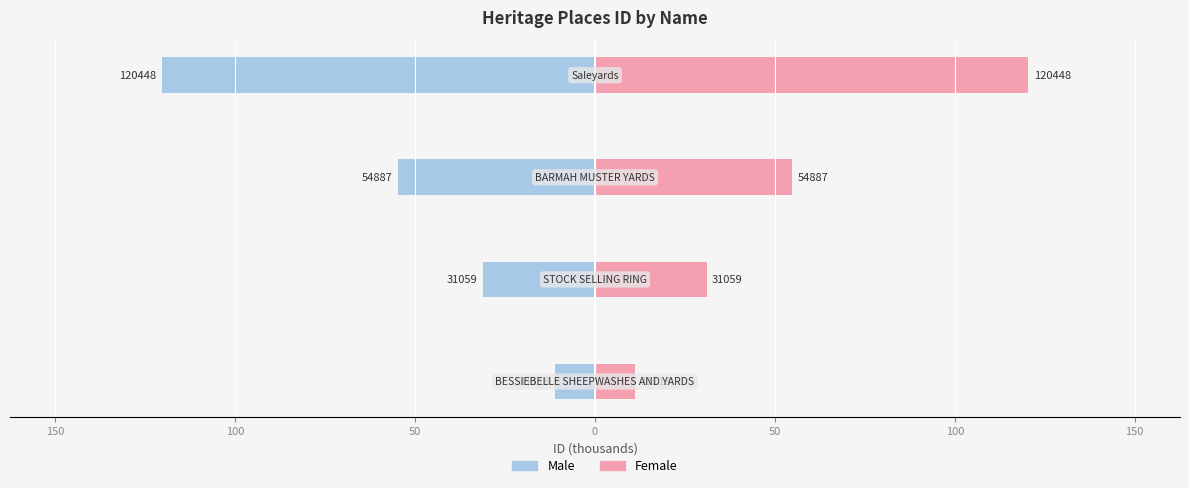

What is the spread (max minus min) of values at 50?

240.9